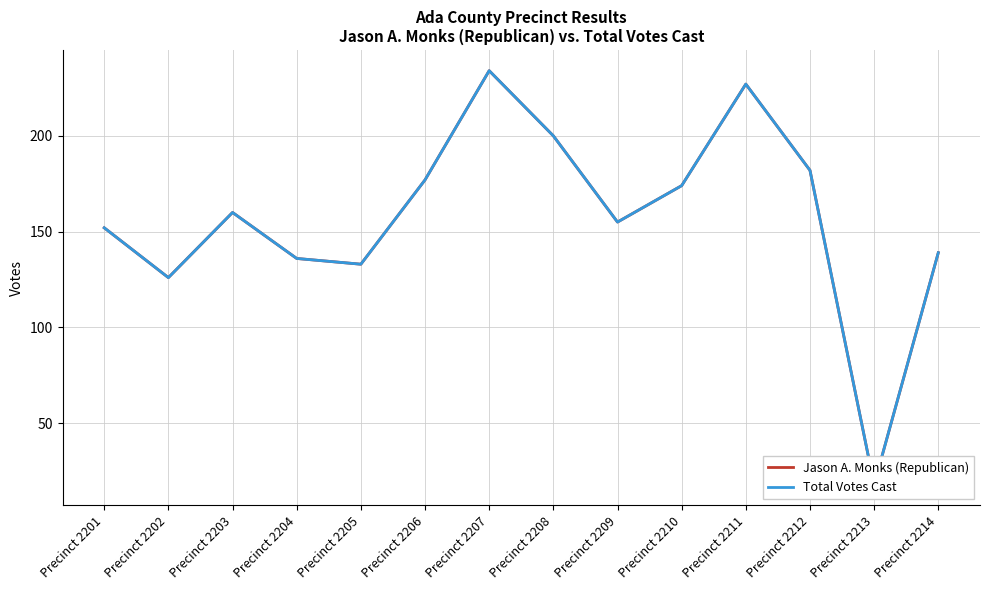

What is the sum of the Jason A. Monks (Republican) values at Precinct 2207 and Precinct 2201?

386